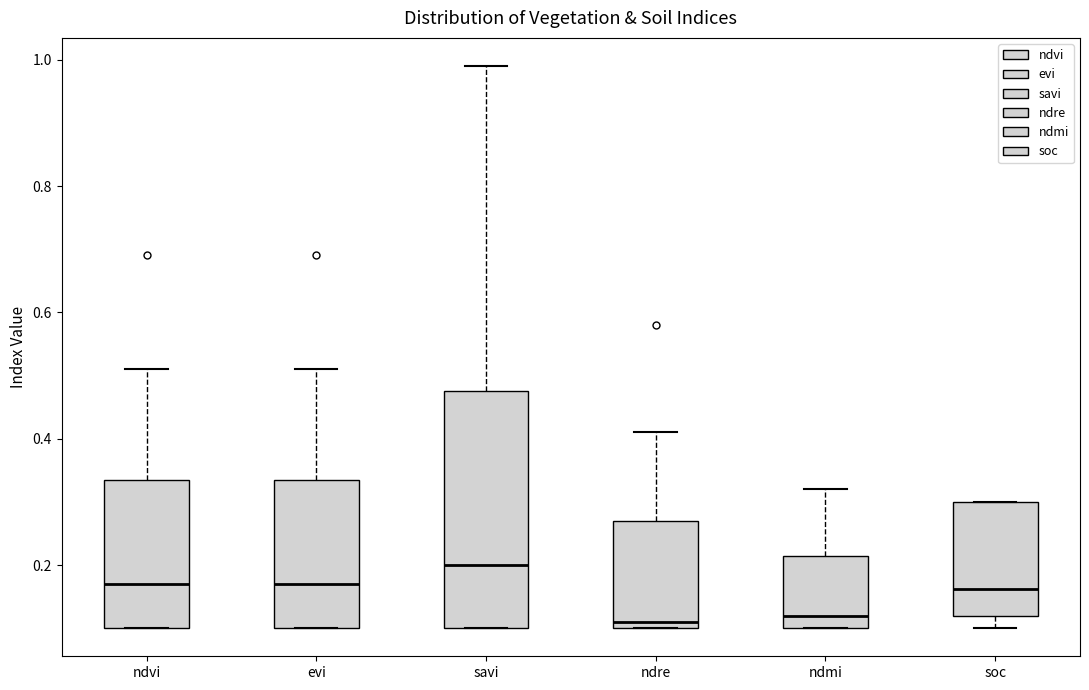

Which box is the tallest, from its lower edge to its upper edge?

savi